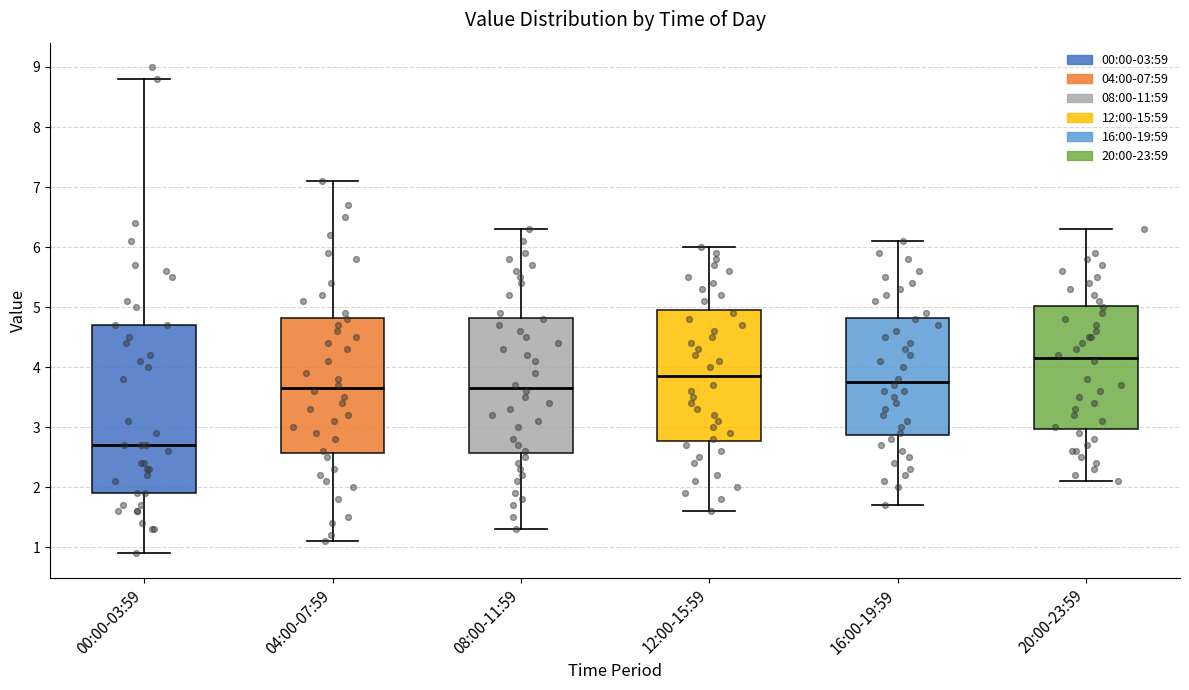

Which box is the tallest, from its lower edge to its upper edge?

00:00-03:59